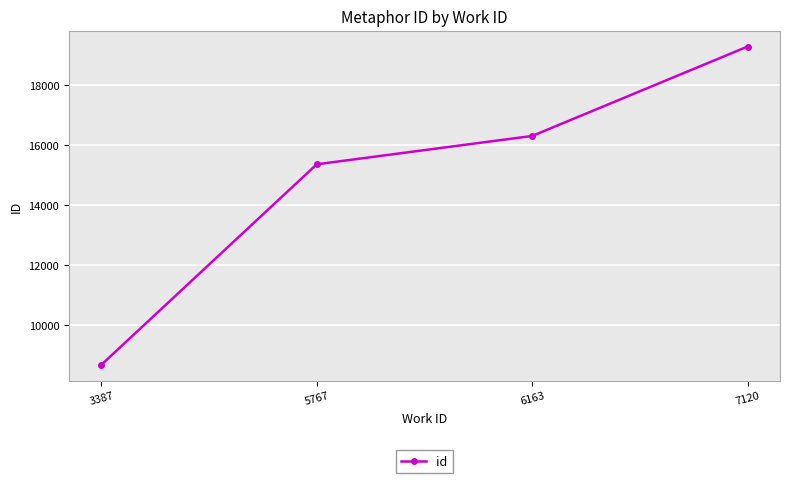

The chart shows a value of 15364 at 5767. True or false?

True